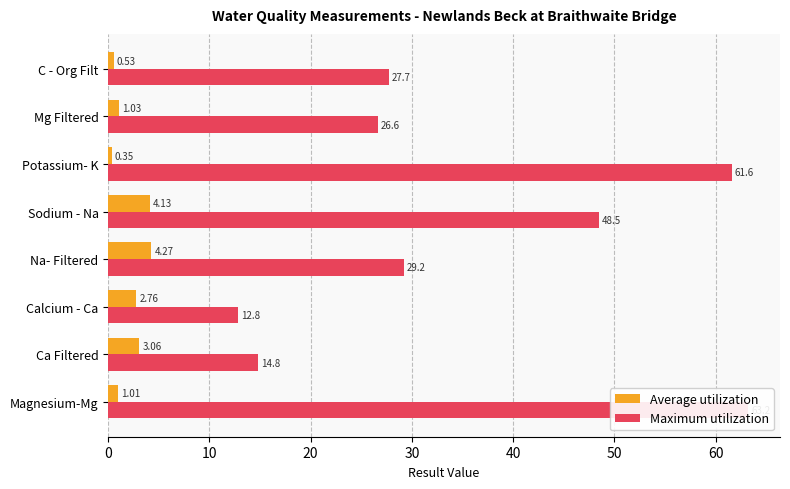

How many values in the Maximum utilization series exceed 29?

4